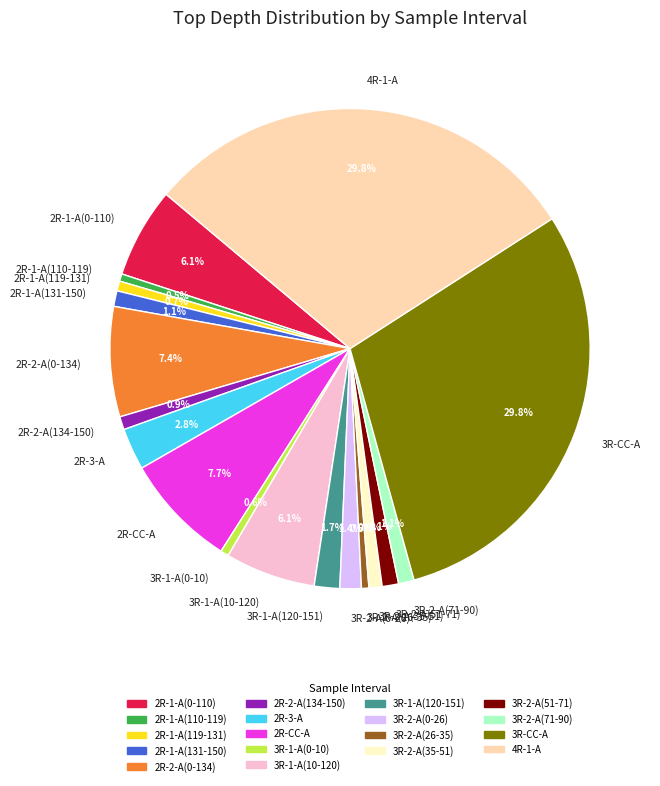

How many segments does this pie chart have?

18